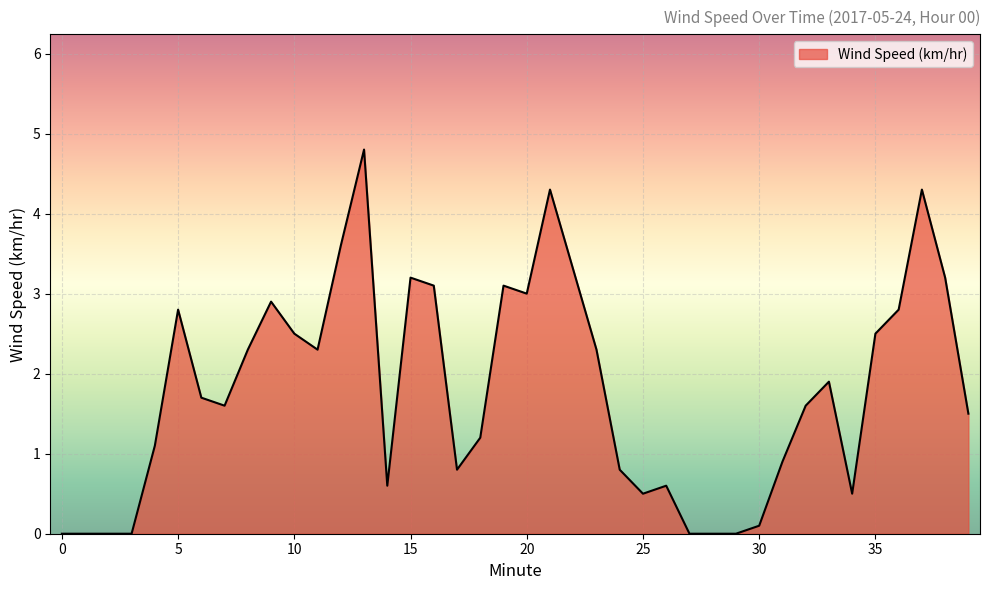

What is the maximum value shown in the chart?

4.8